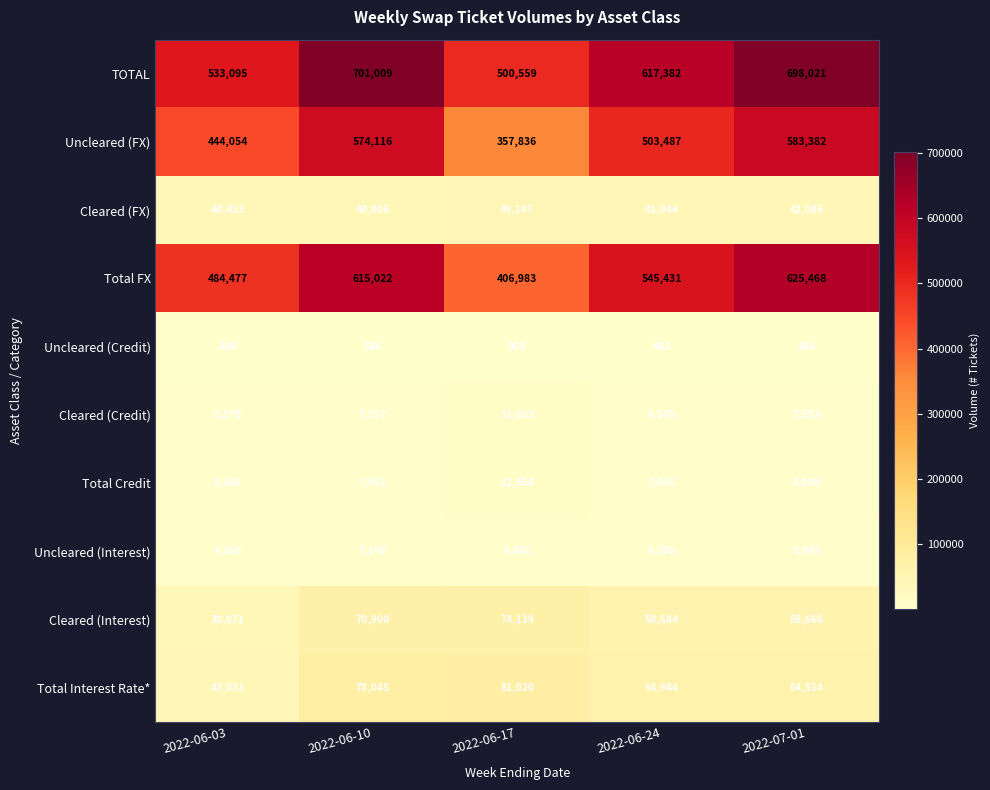

Rank the series by their maximum value, from lowest to highest.

Uncleared (Credit), Uncleared (Interest), Cleared (Credit), Total Credit, Cleared (FX), Cleared (Interest), Total Interest Rate*, Uncleared (FX), Total FX, TOTAL